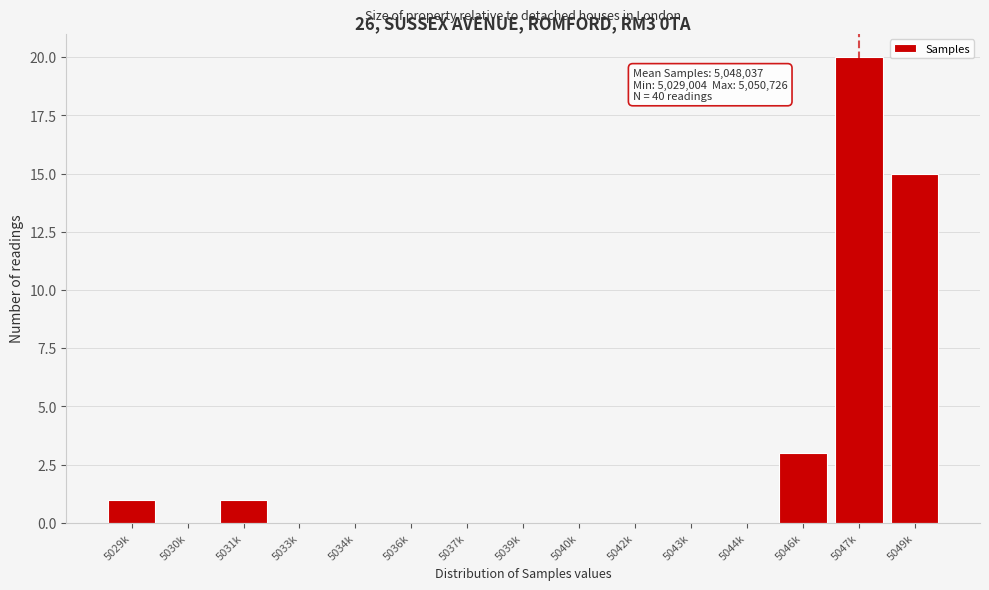

Reading left to right, list all the values displayed in this chart.

5029k=1	5030k=0	5031k=1	5033k=0	5034k=0	5036k=0	5037k=0	5039k=0	5040k=0	5042k=0	5043k=0	5044k=0	5046k=3	5047k=20	5049k=15